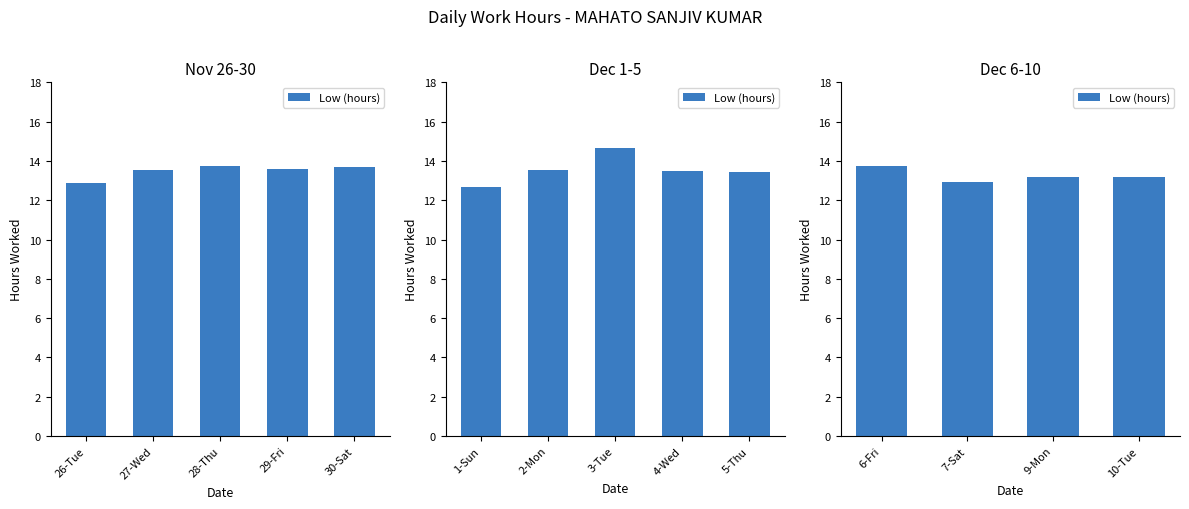

The value at 6-Fri is 8.3. True or false?

False